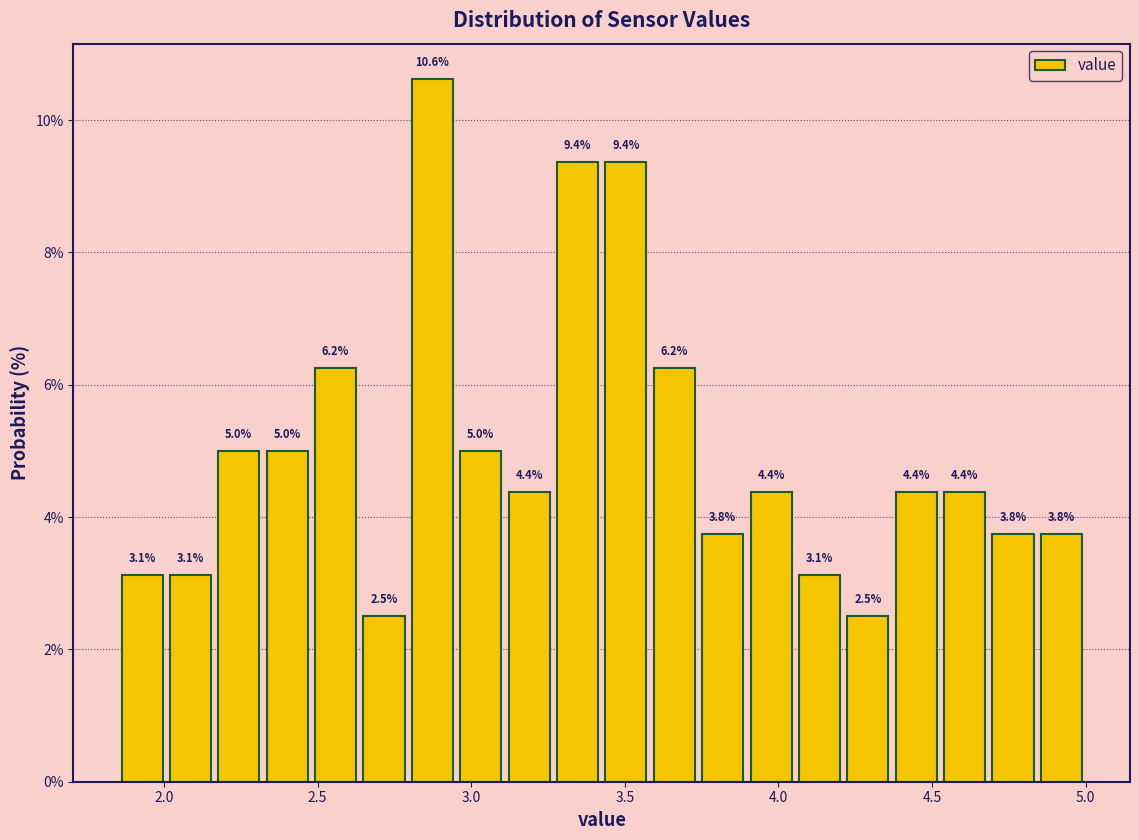

Around what value on the x-axis is the tallest bar? Give the approximate position of its centre, as read against the axis.

2.85